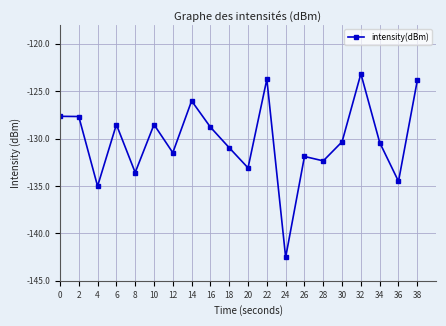

Between 10 and 22, which is larger?

22